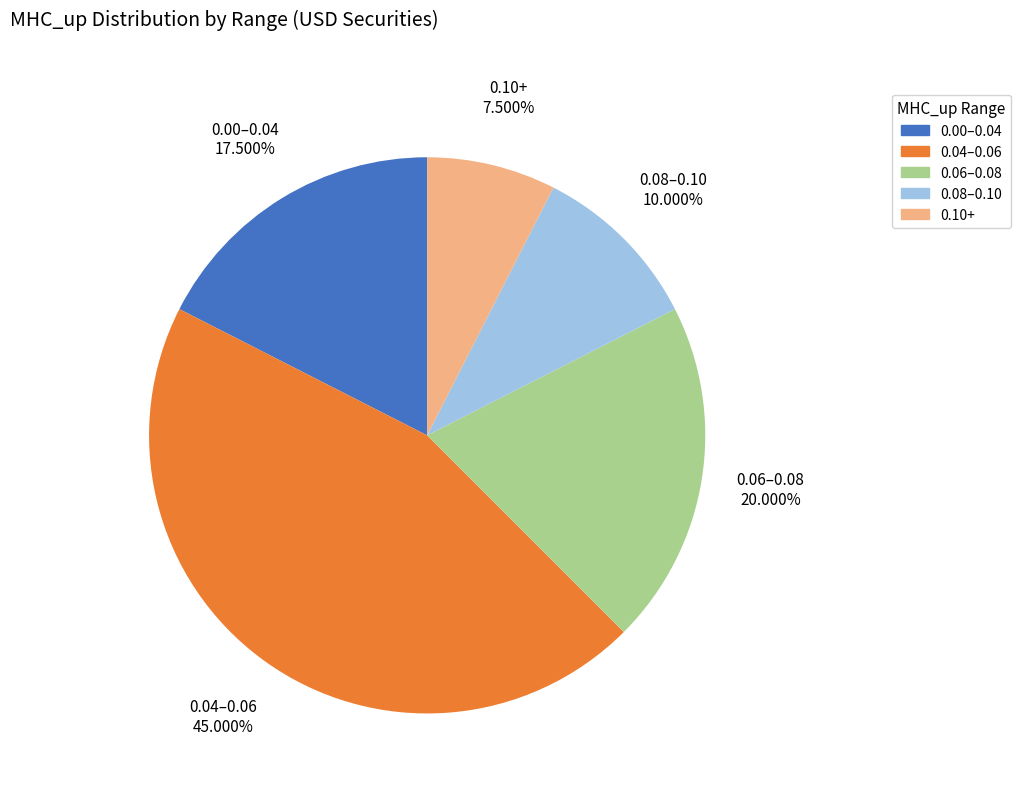

Does any single category account for the majority?

No